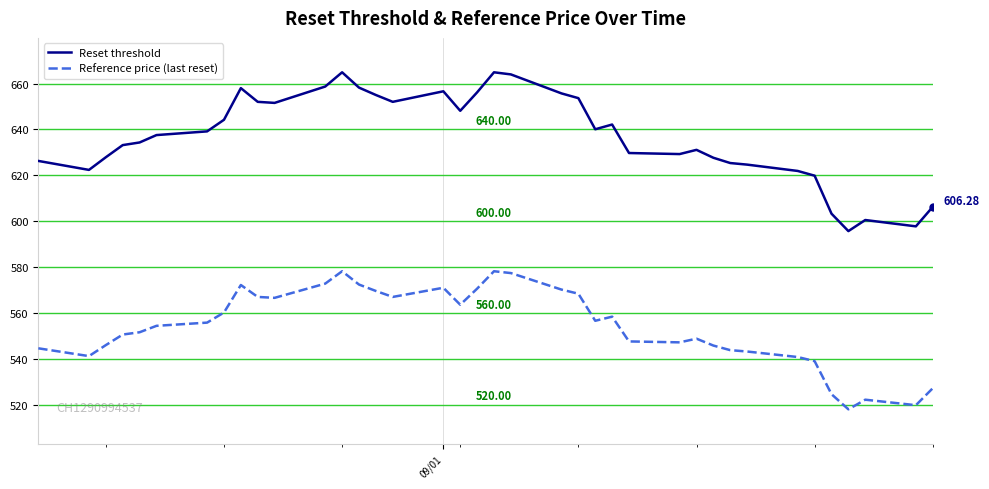

True or false: Reset threshold and Reference price (last reset) cross at least once.

False